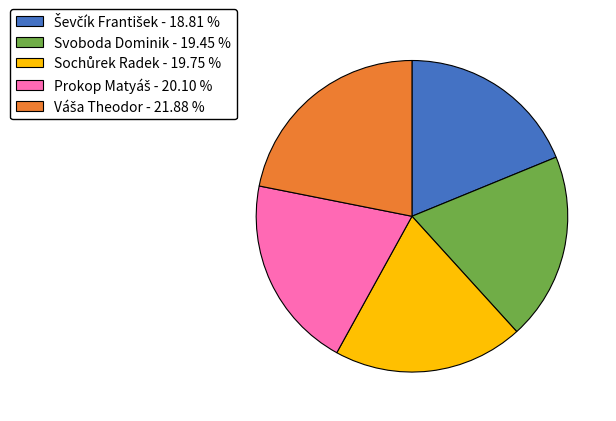

Is there a majority slice in this chart?

No